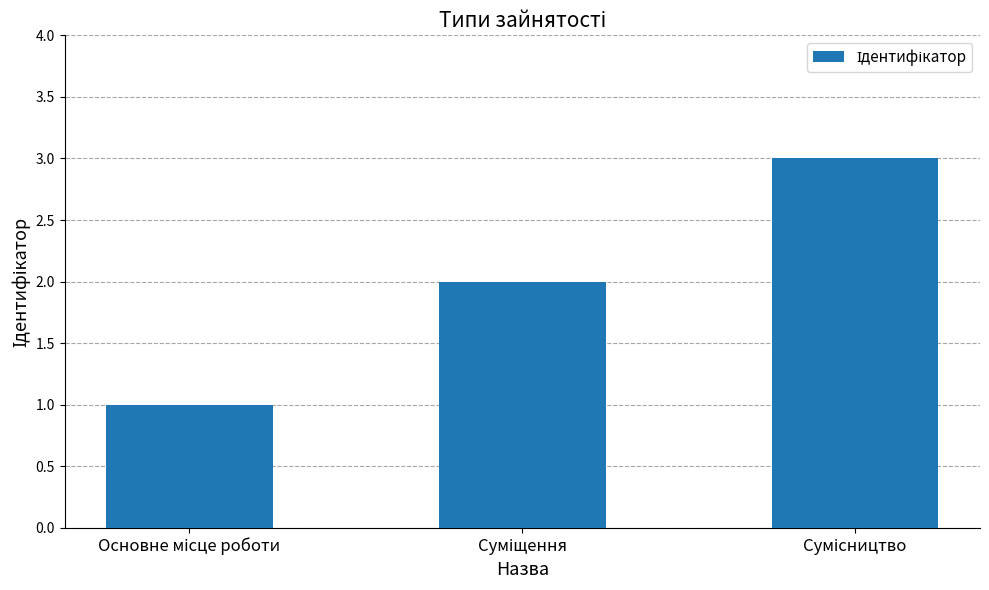

What is the maximum value shown in the chart?

3